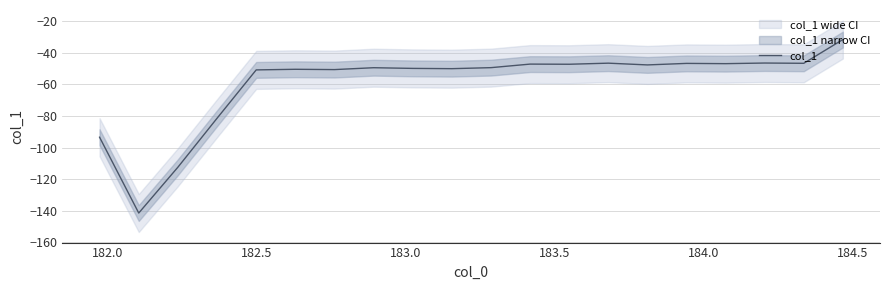

What is the lowest value of the col_1 series?

-141.4